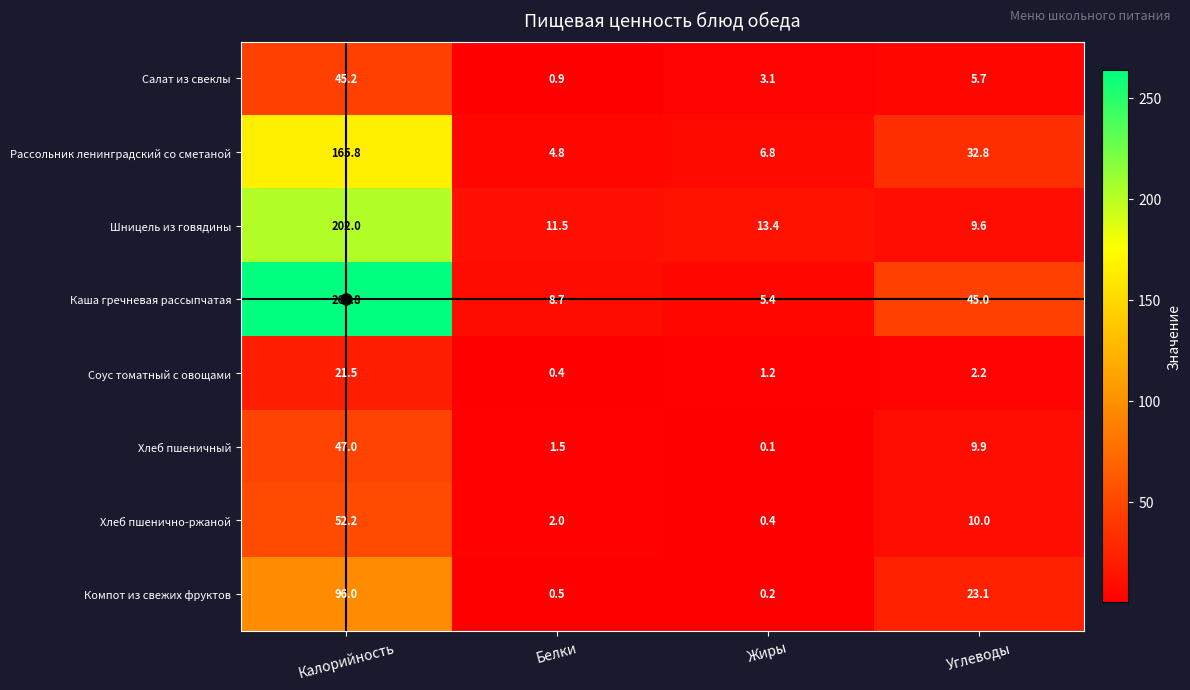

How many distinct data groups are displayed?

8